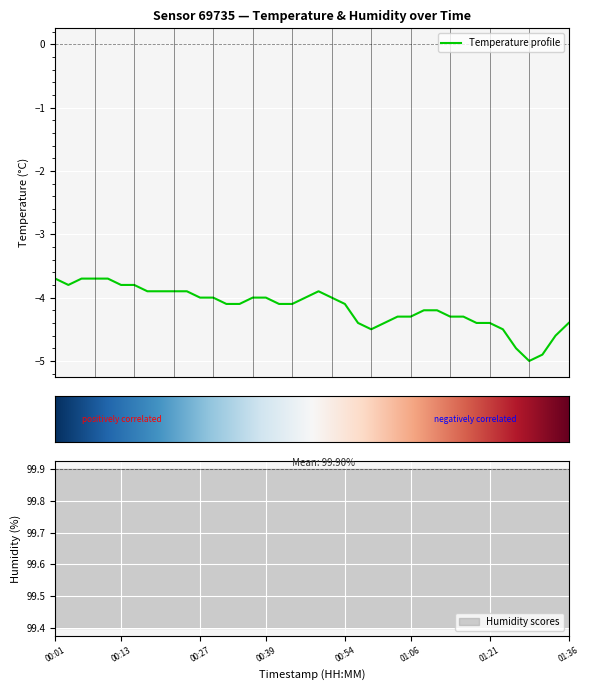

What is the difference between the values at 00:08 and 00:22?

0.2